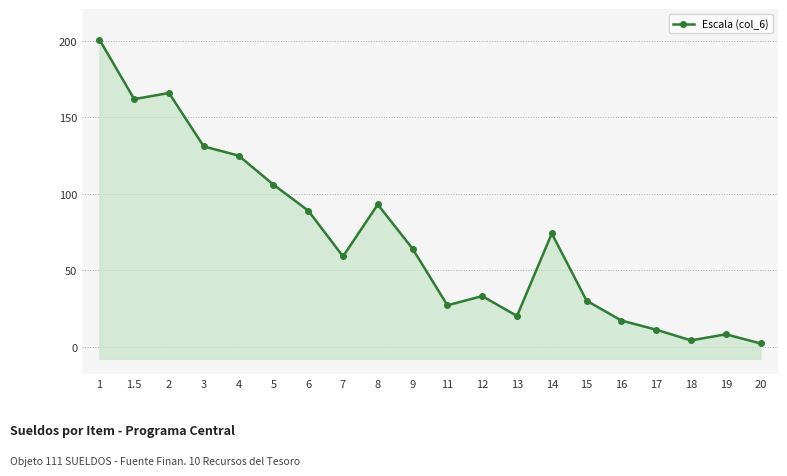

What position from the right is 5?

15